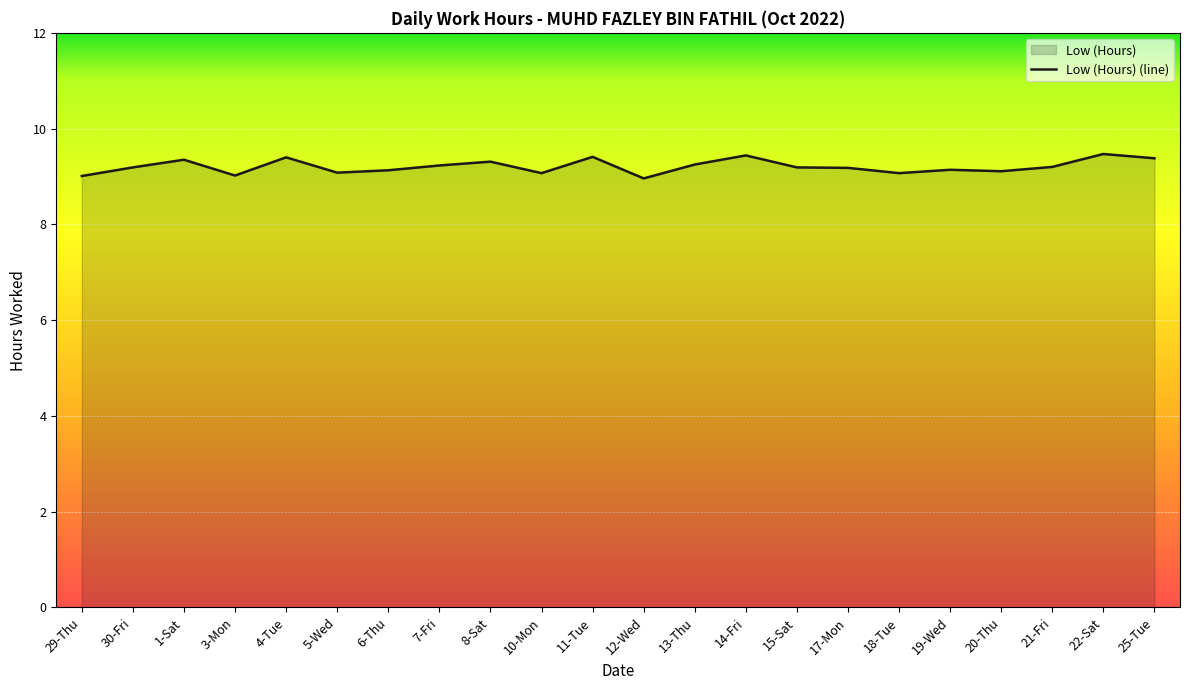

True or false: the data shows 12.6 at 3-Mon.

False